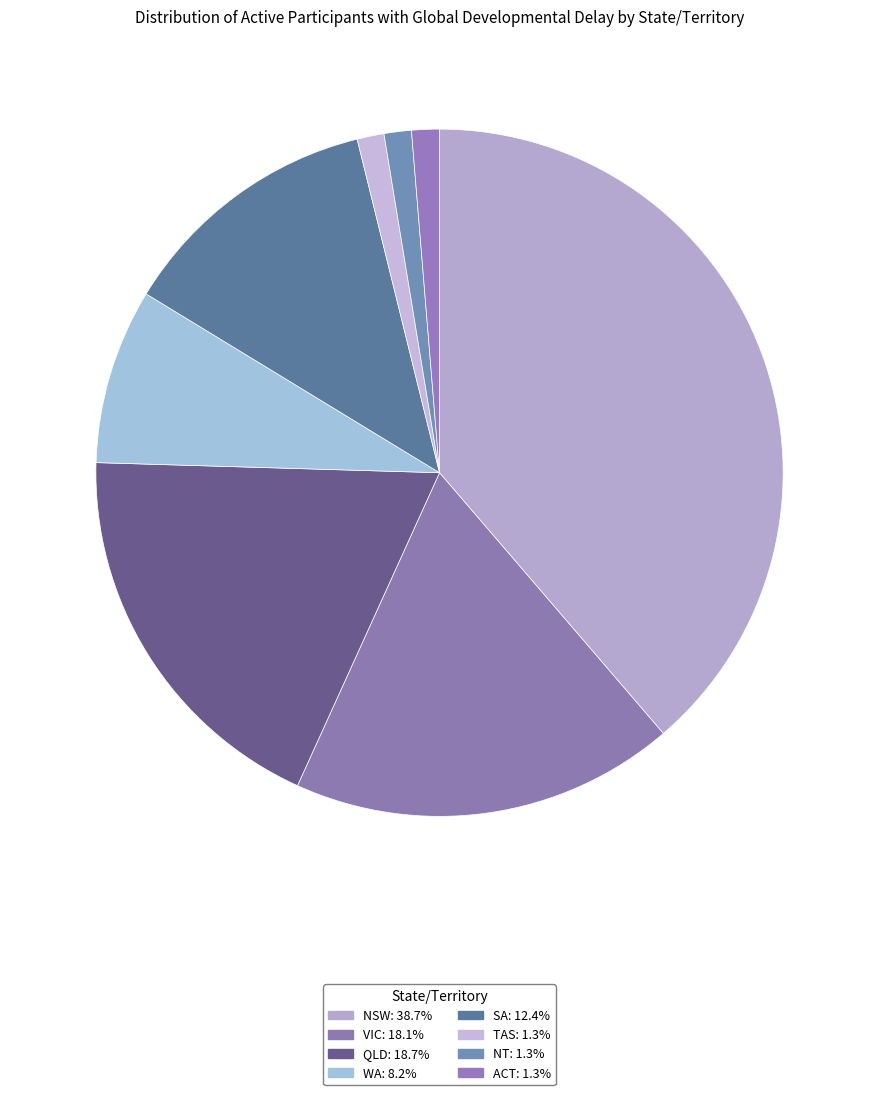

To the nearest percent, what is the combined percentage of WA and SA?

21%